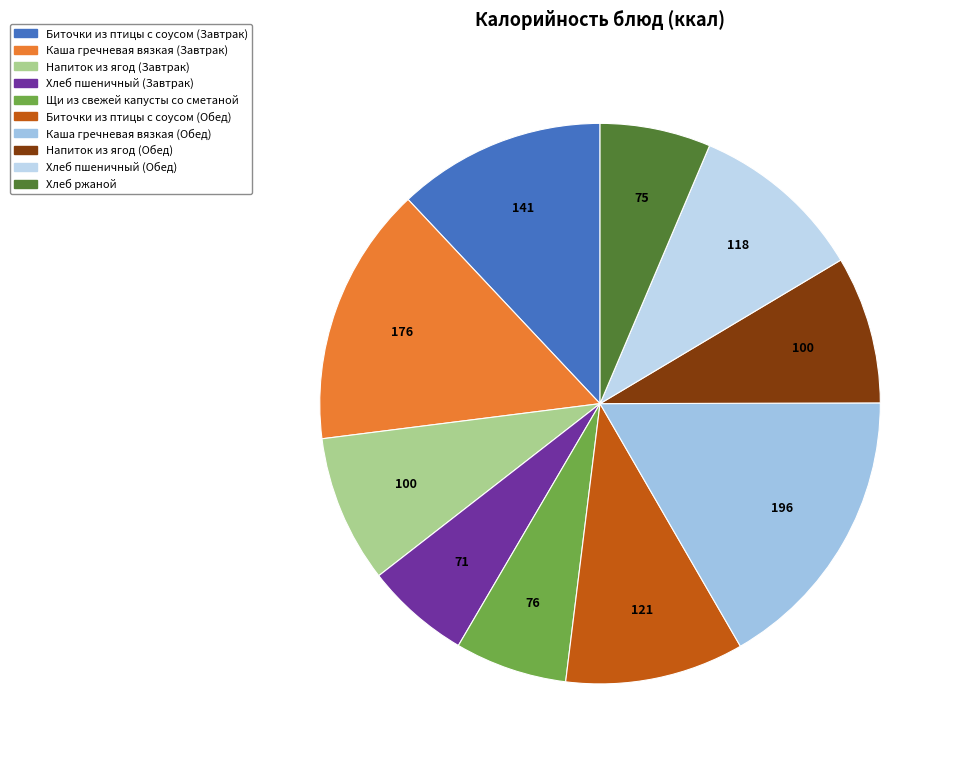

What is the total percentage of Каша гречневая вязкая (Завтрак) and Каша гречневая вязкая (Обед)?

31.7%